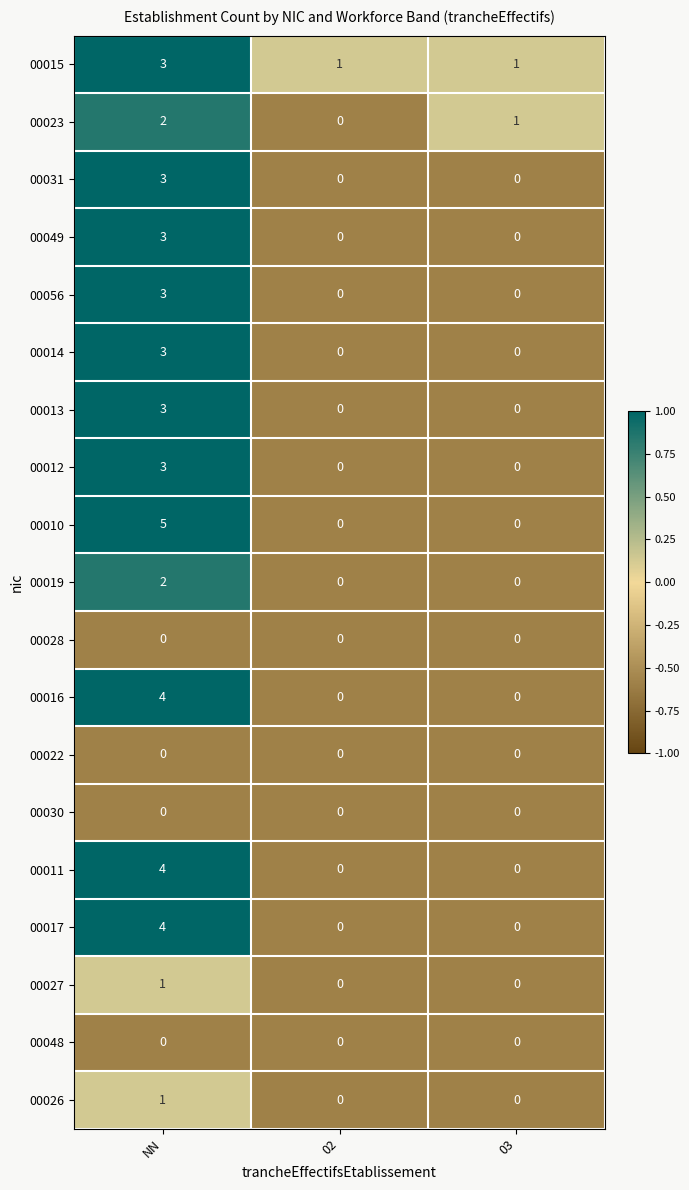

How many series are shown in this chart?

19